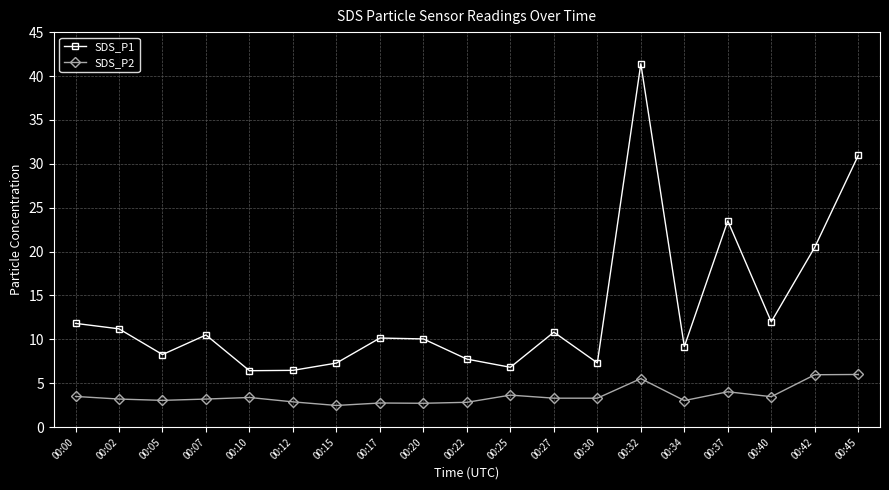

True or false: SDS_P1 and SDS_P2 intersect in this chart.

False